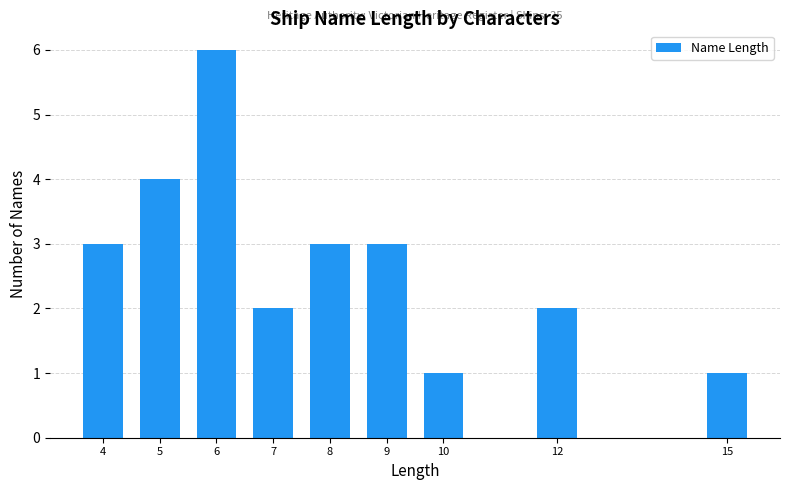

Reading left to right, extract all data points from this chart.

4=3	5=4	6=6	7=2	8=3	9=3	10=1	12=2	15=1